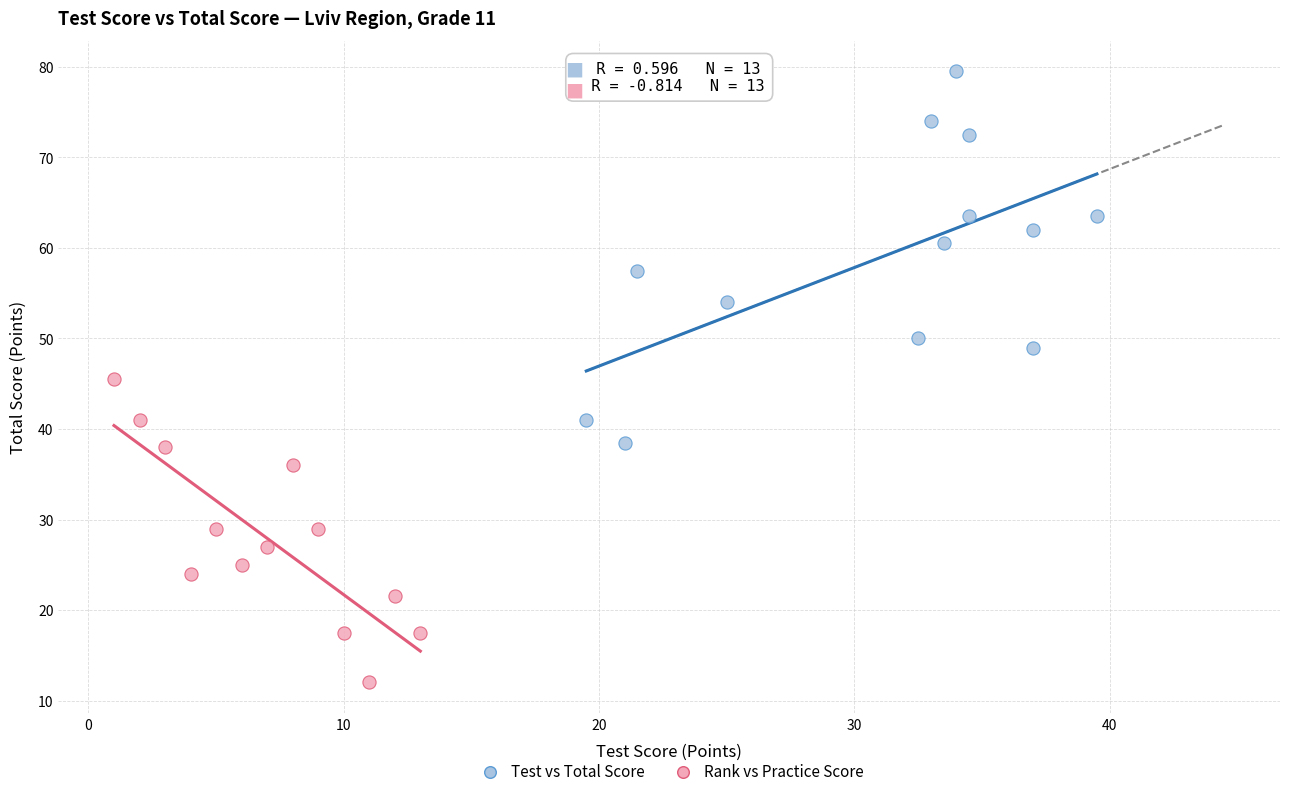

Which series contains the highest Y value?

Test vs Total Score